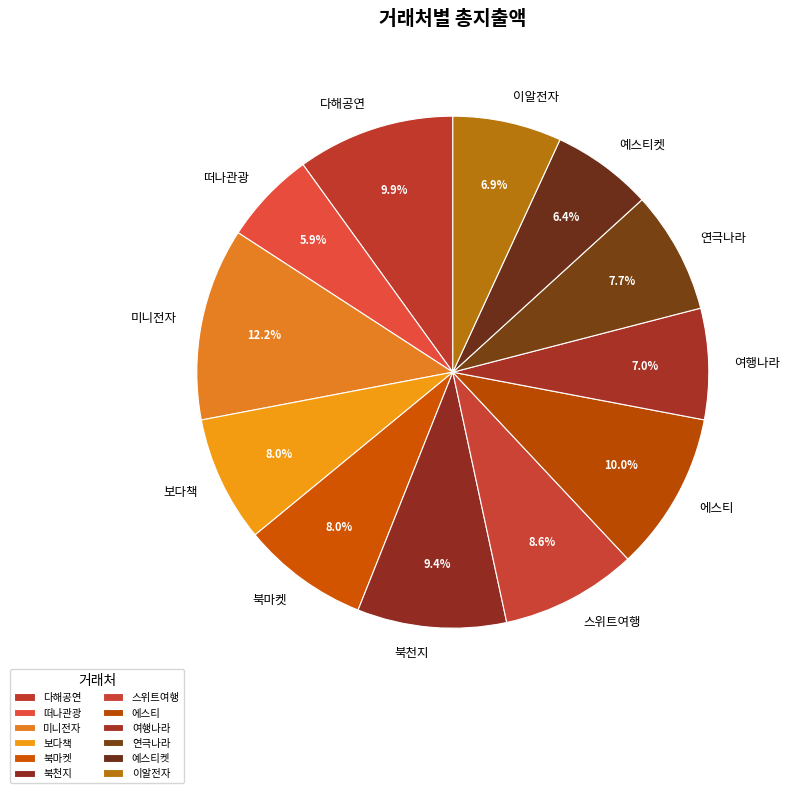

To the nearest percent, what percentage of the pie is 에스티?

10%